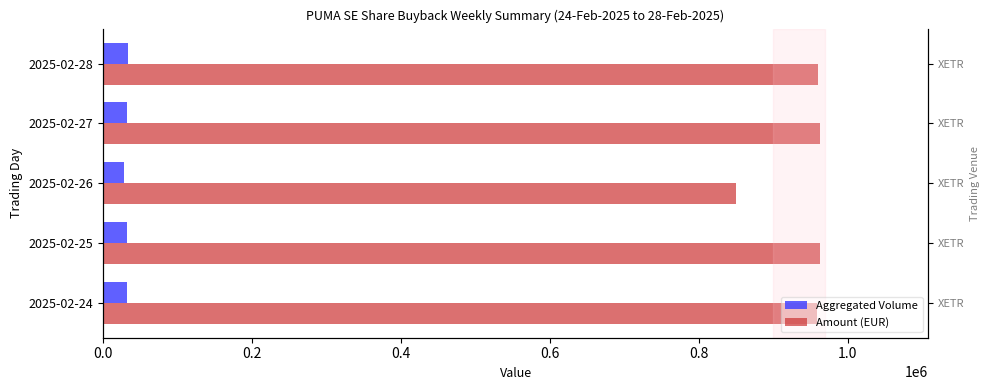

What is the value of the Aggregated Volume bar at the 5th from the left?

33201.0